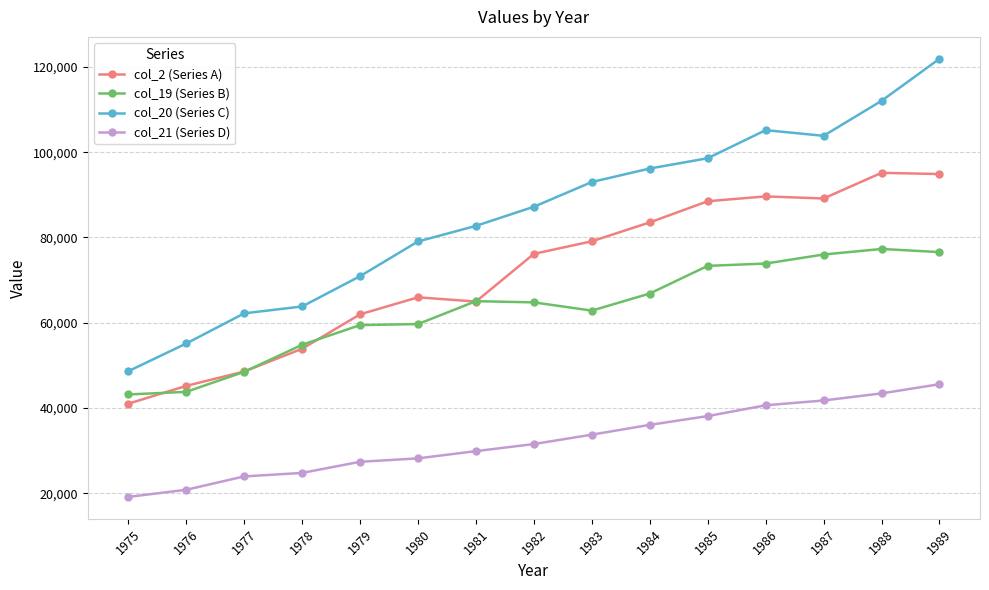

How many series are shown in this chart?

4